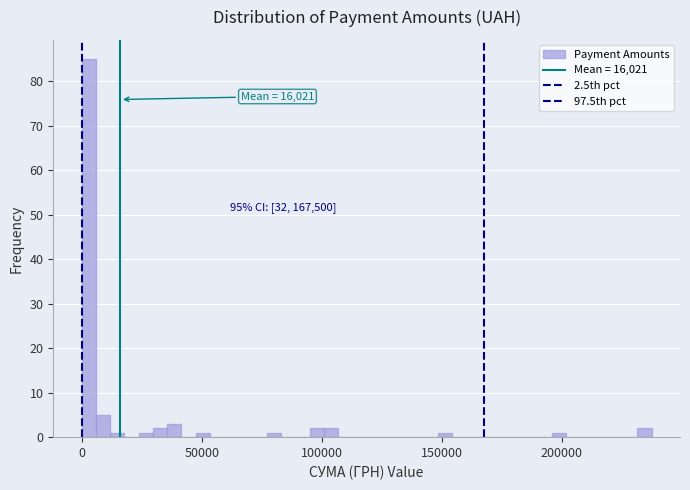

Around what value on the x-axis is the tallest bar? Give the approximate position of its centre, as read against the axis.

5000